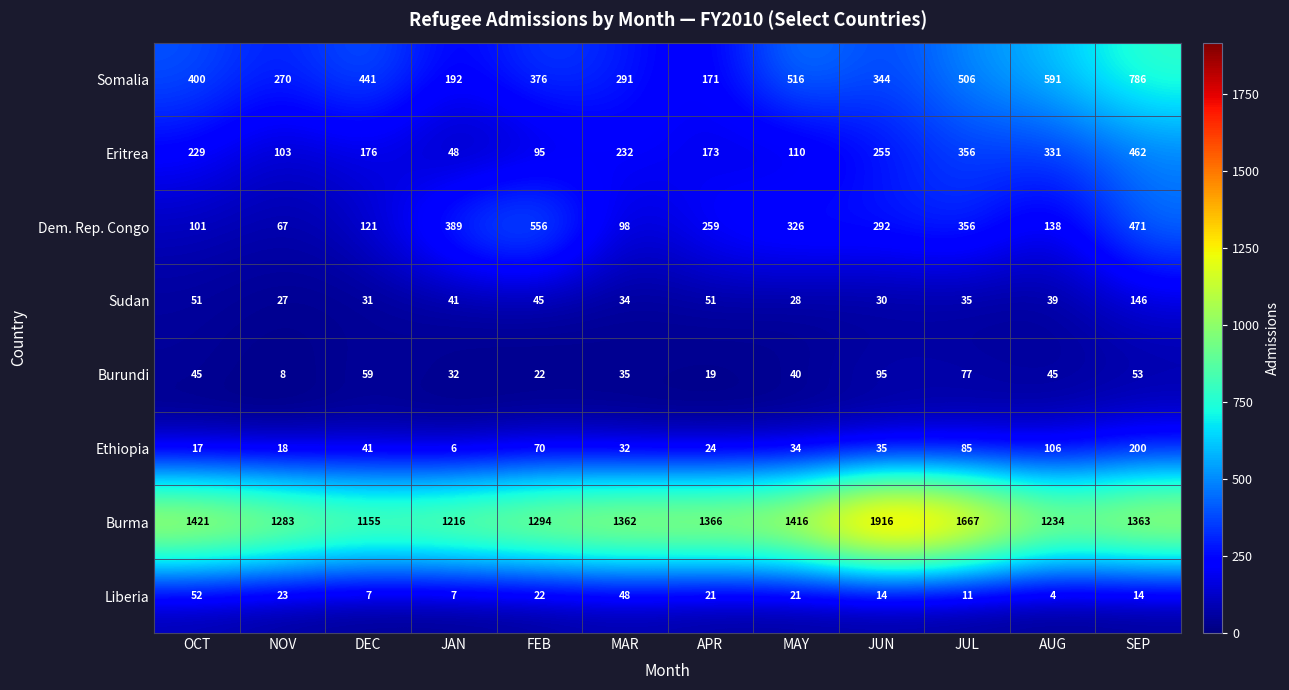

Is it true that Liberia equals 4 at JAN?

False